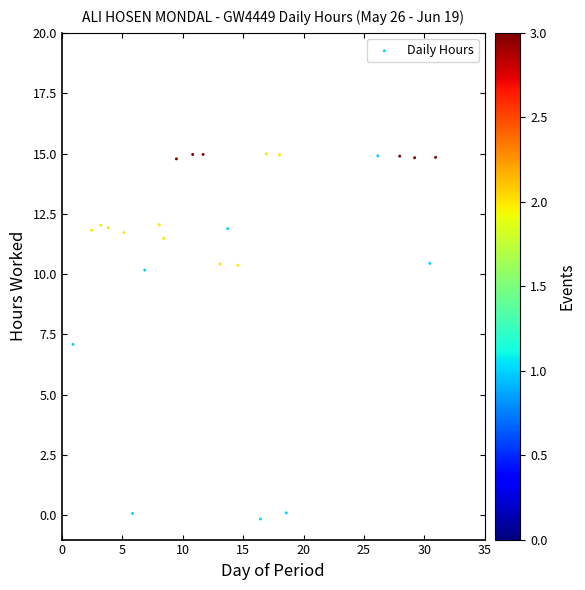

What is the range of Y values (max minus min)?

15.1